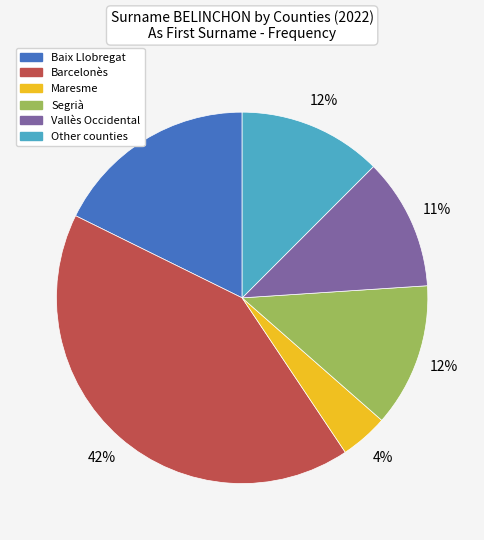

Is there a majority slice in this chart?

No